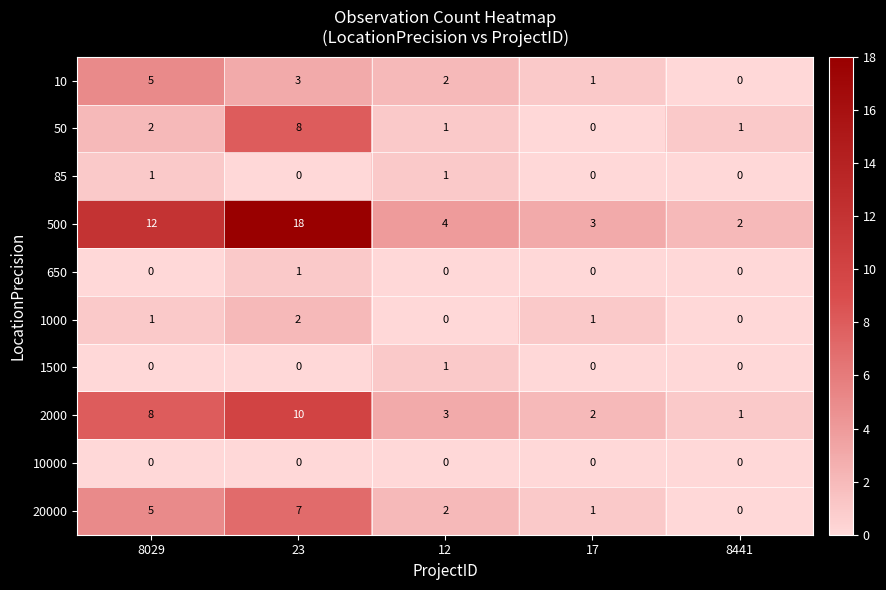

List the labels in order of 10 value, smallest first.

8441, 17, 12, 23, 8029